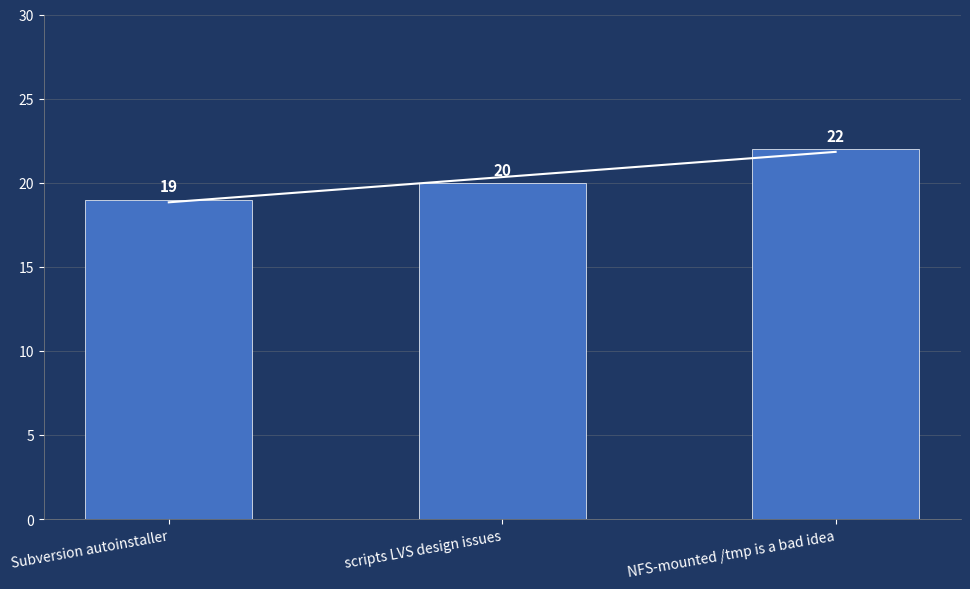

Which label corresponds to the largest value in the chart?

NFS-mounted /tmp is a bad idea